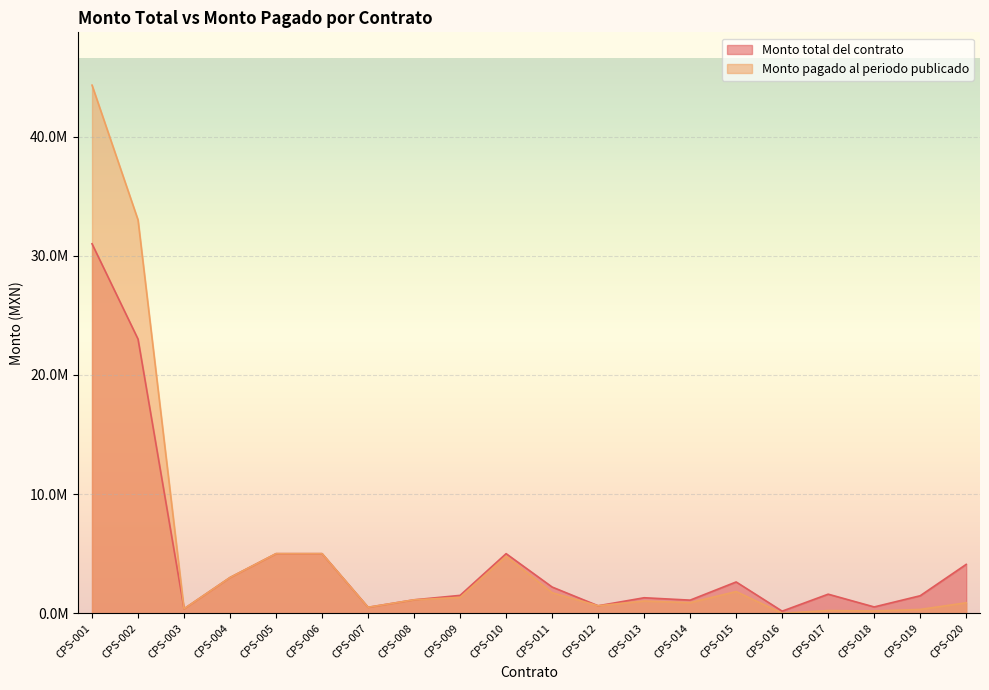

Does the chart display data point markers on the line(s)?

No